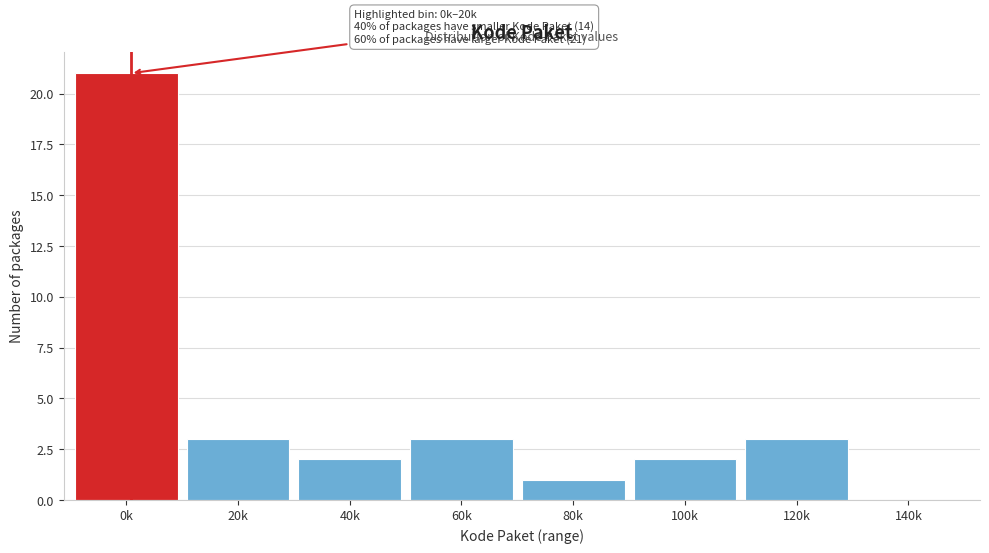

Reading left to right, extract all data points from this chart.

0k=21	20k=3	40k=2	60k=3	80k=1	100k=2	120k=3	140k=0